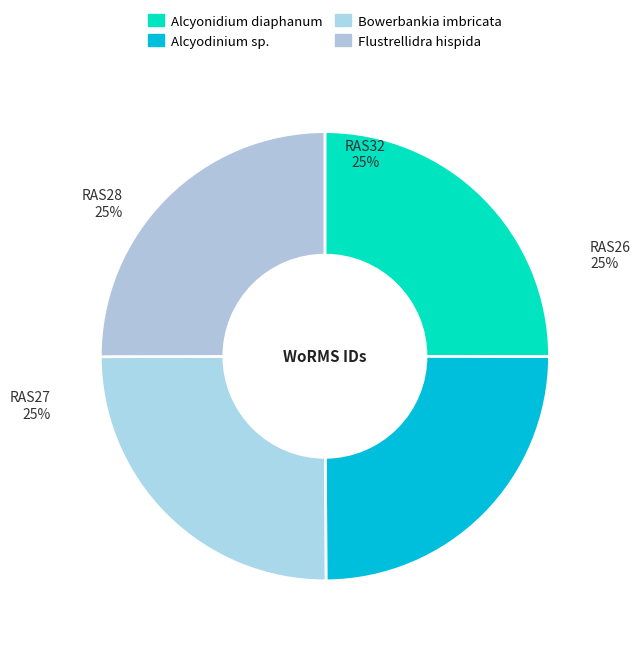

Is it true that RAS27 is 15% of the pie?

False